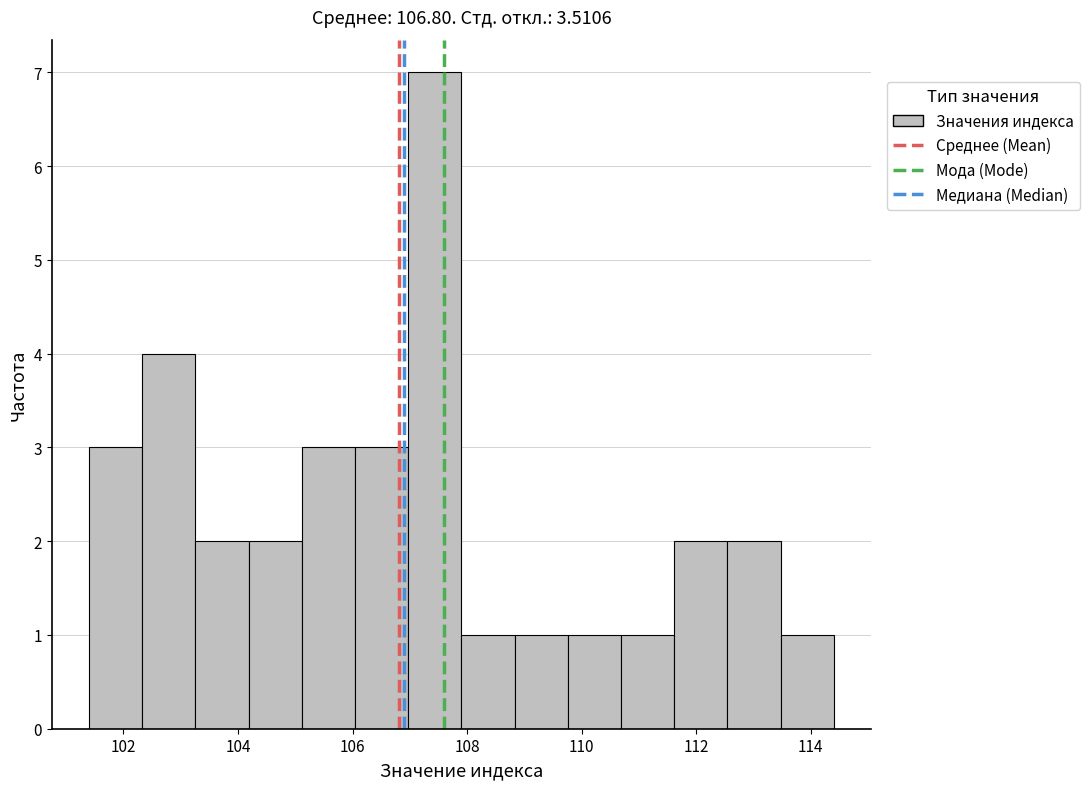

How tall is the bar that spans 105.2 to 106.0 on the x-axis? Neither the bar edges nor the heights are printed on the chart, so give them approximately, as read against the axes.

3